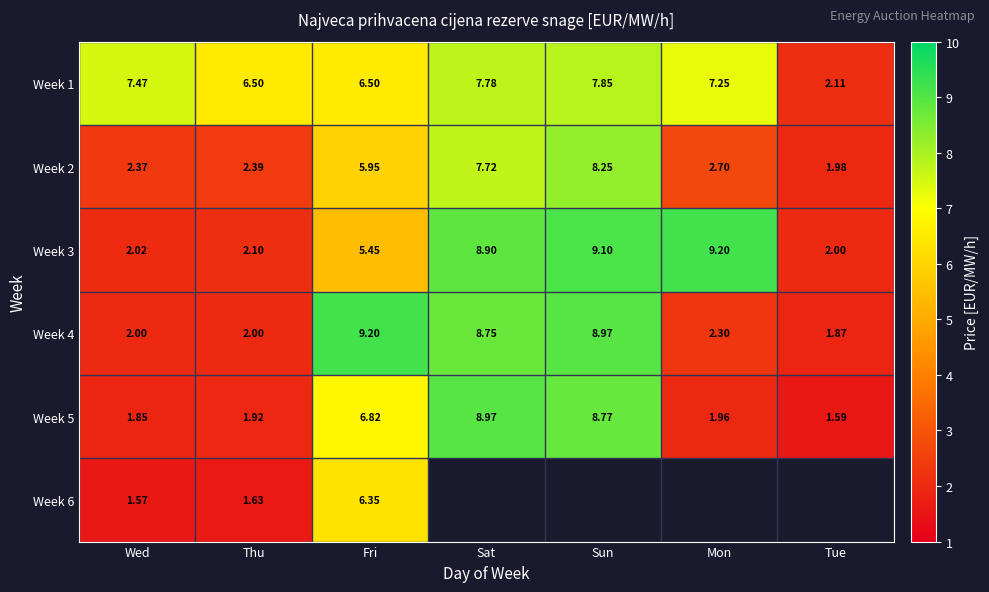

How many categories are shown in the chart?

7